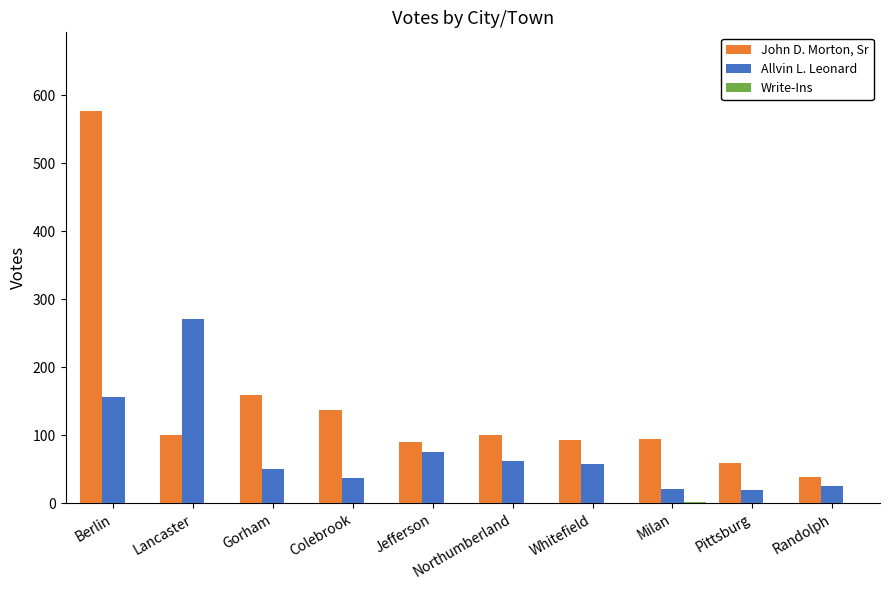

Where does the Allvin L. Leonard series first go above 58?

Berlin